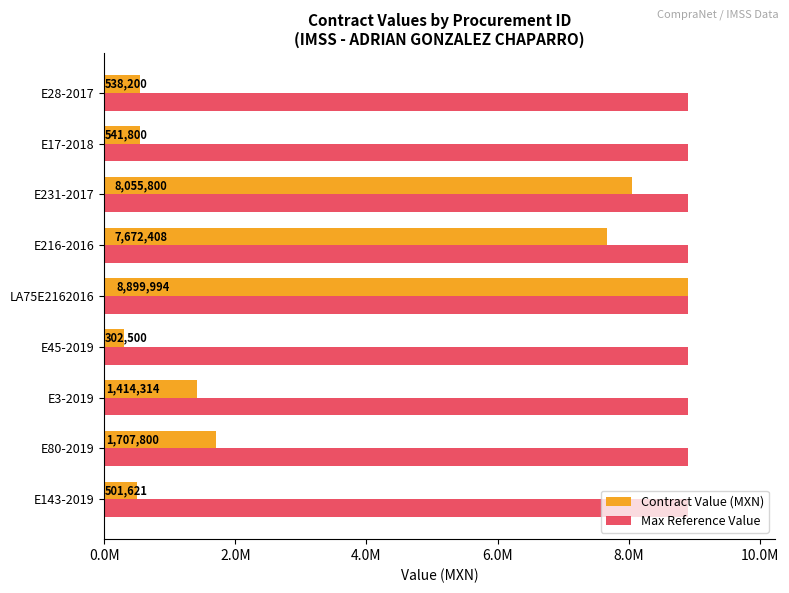

What are all the series names shown in the legend?

Contract Value (MXN), Max Reference Value